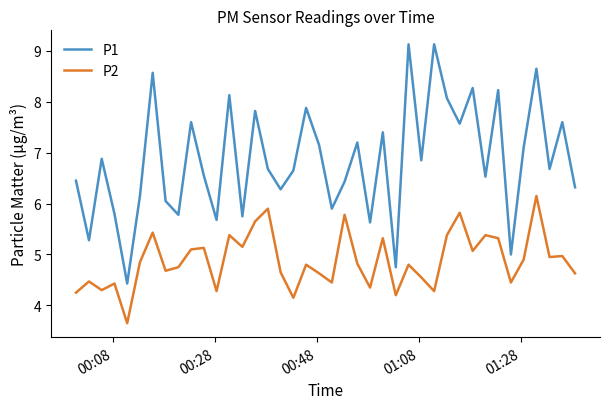

At how many categories does at least one series exceed 6?

30